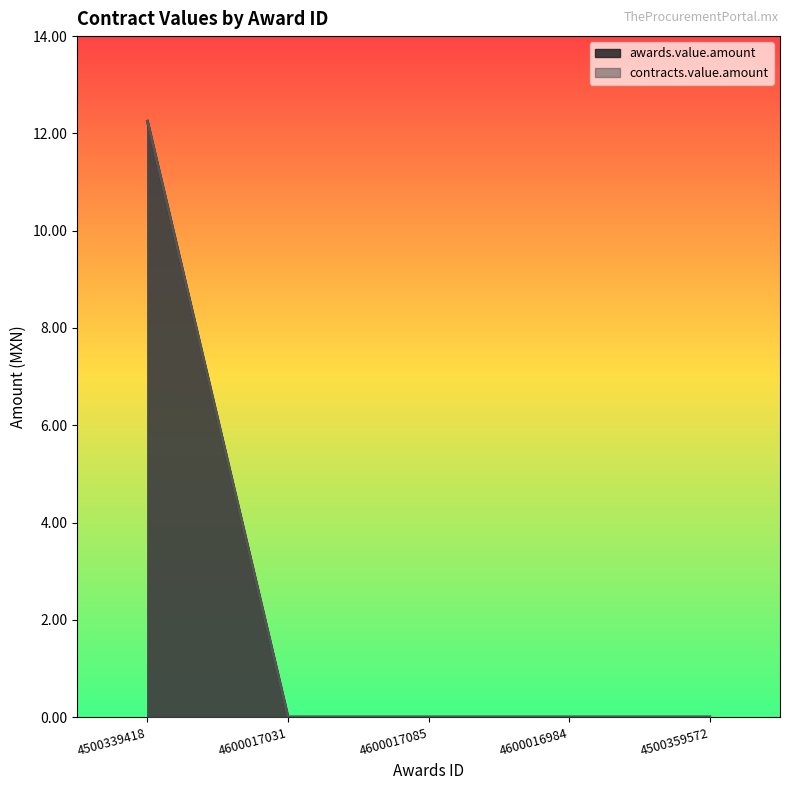

How many positive values does the contracts.value.amount series have?

1